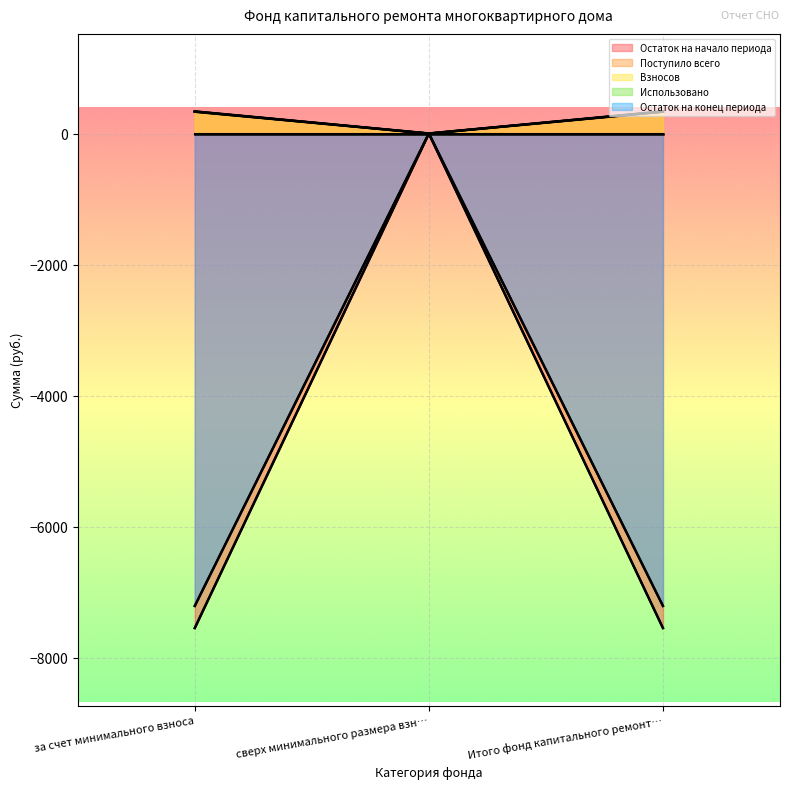

The Остаток на начало периода series shows -3417.3 at за счет минимального взноса. True or false?

False